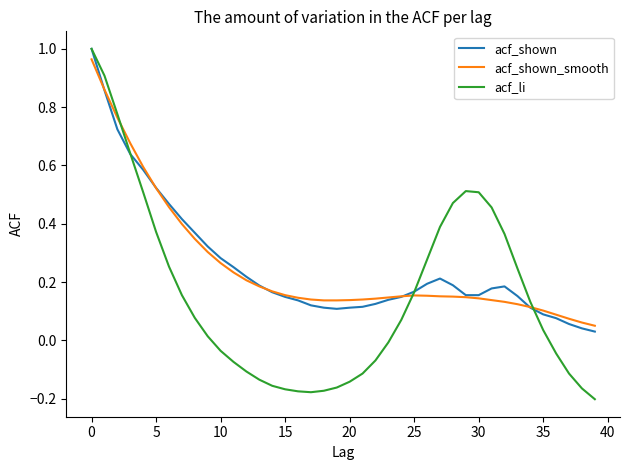

Which series has the largest range (max minus min)?

acf_li